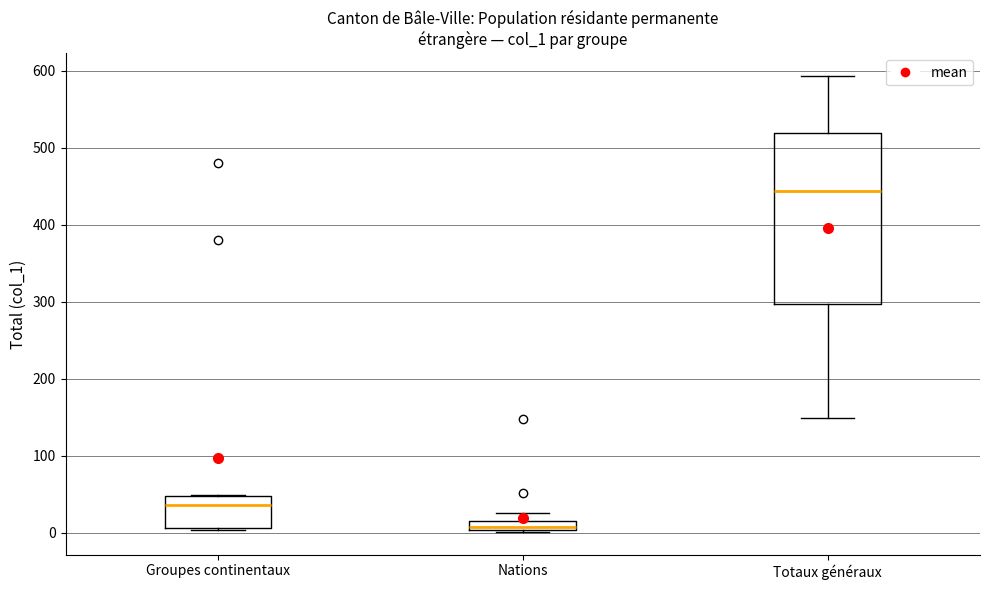

Where is the lower edge of the box for Nations on the y-axis? The values are not printed on the chart, so give them approximately, as read against the axis.

0